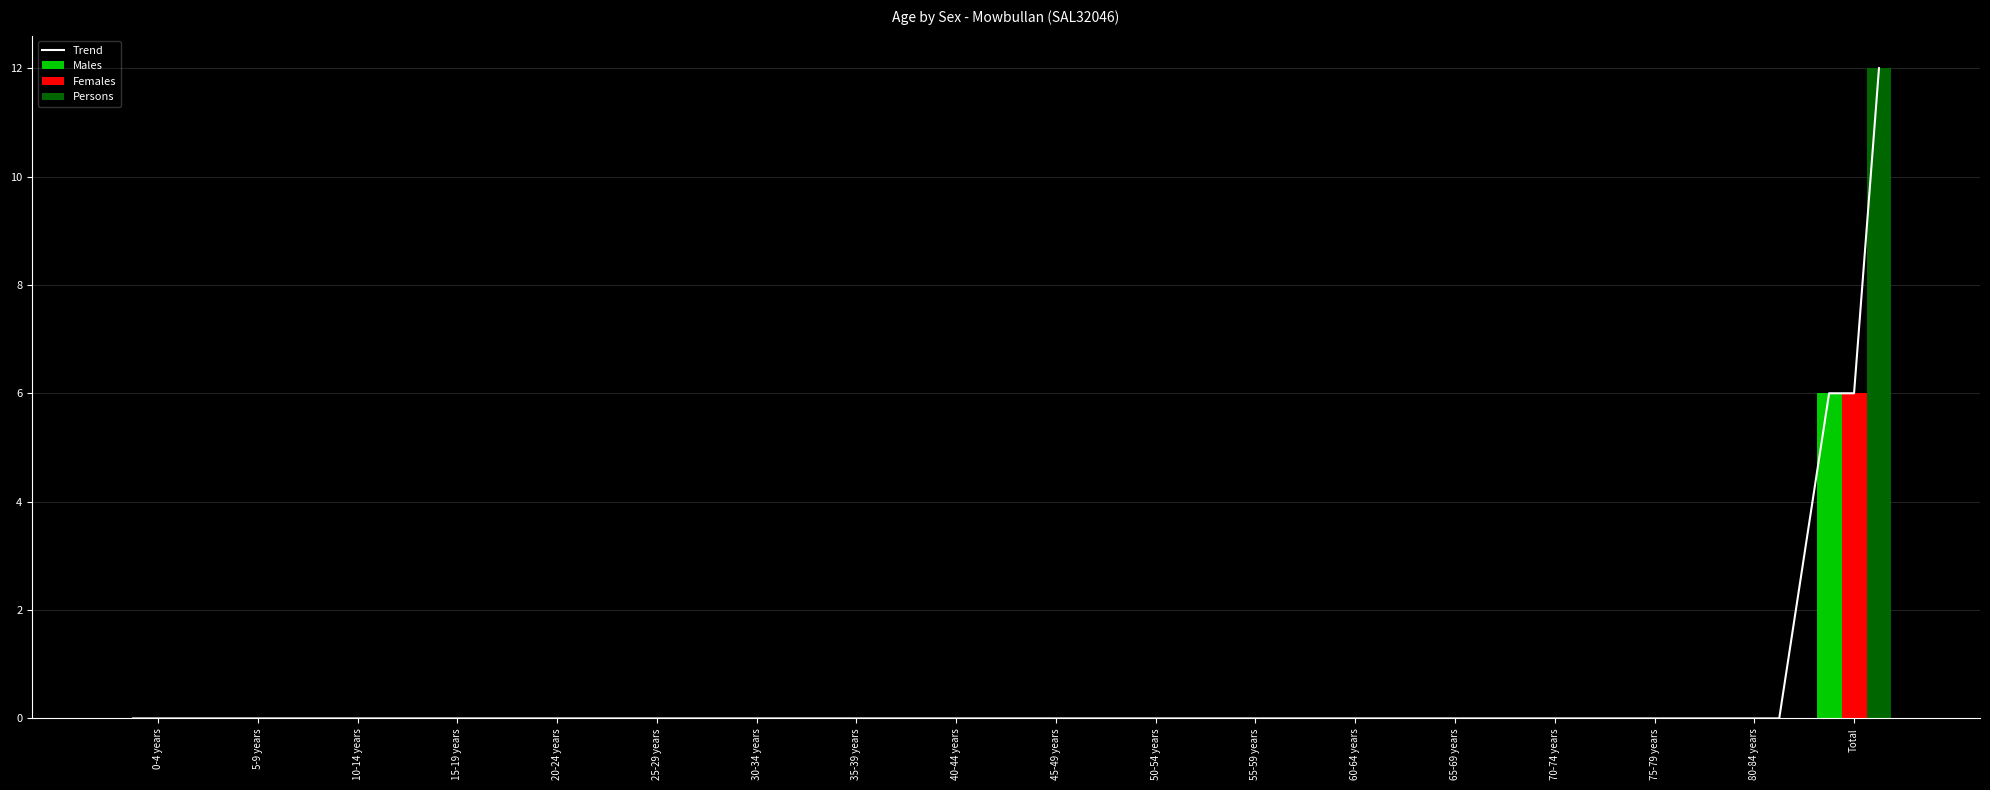

Does the chart contain any negative values?

No